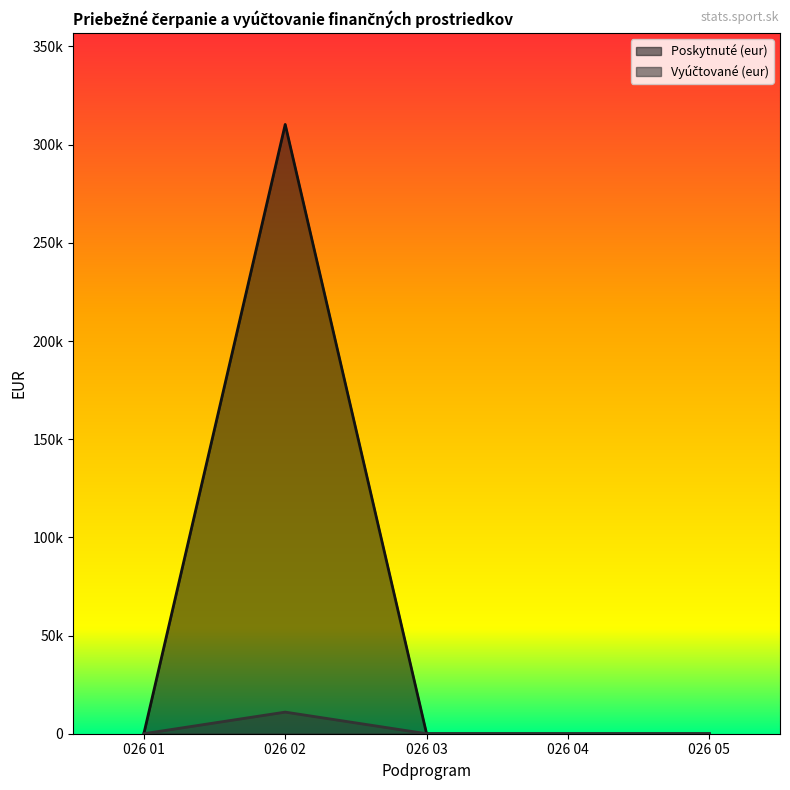

Does the chart display data point markers on the line(s)?

No